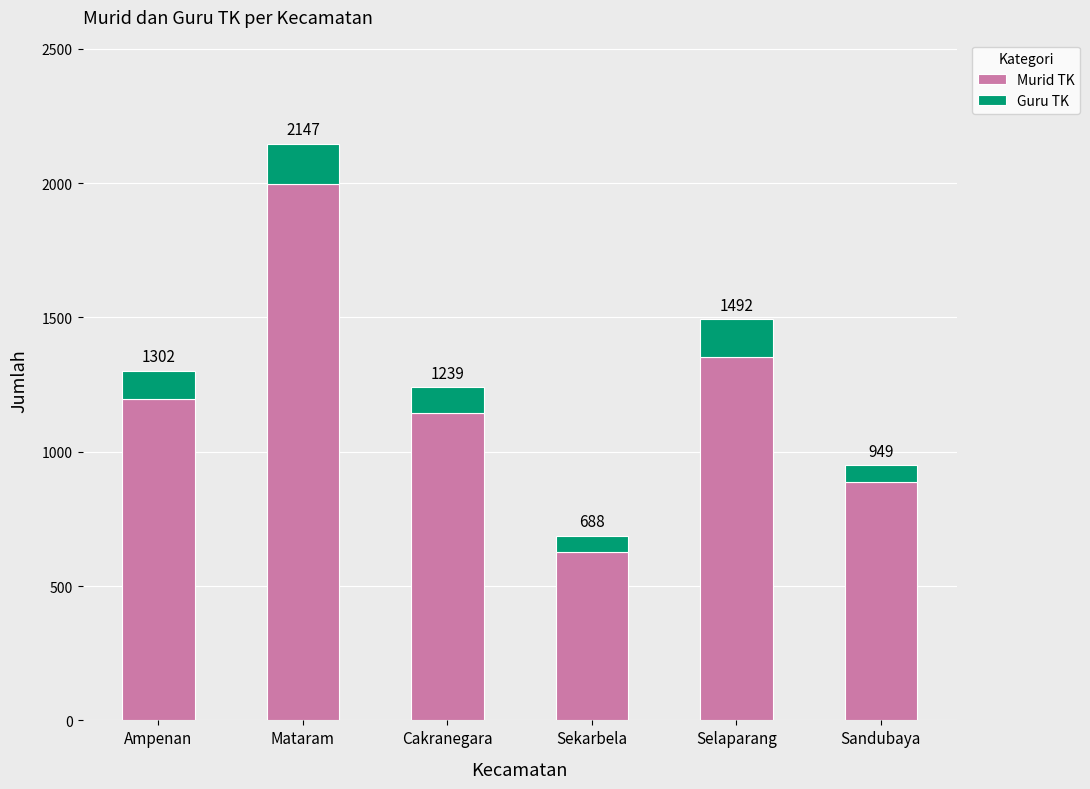

What are all the series names shown in the legend?

Murid TK, Guru TK